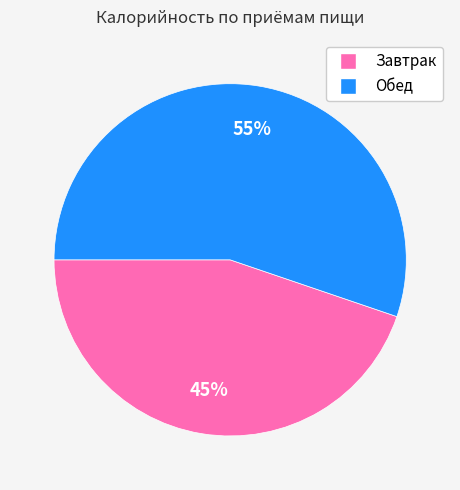

Is it true that Завтрак is 45% of the pie?

True